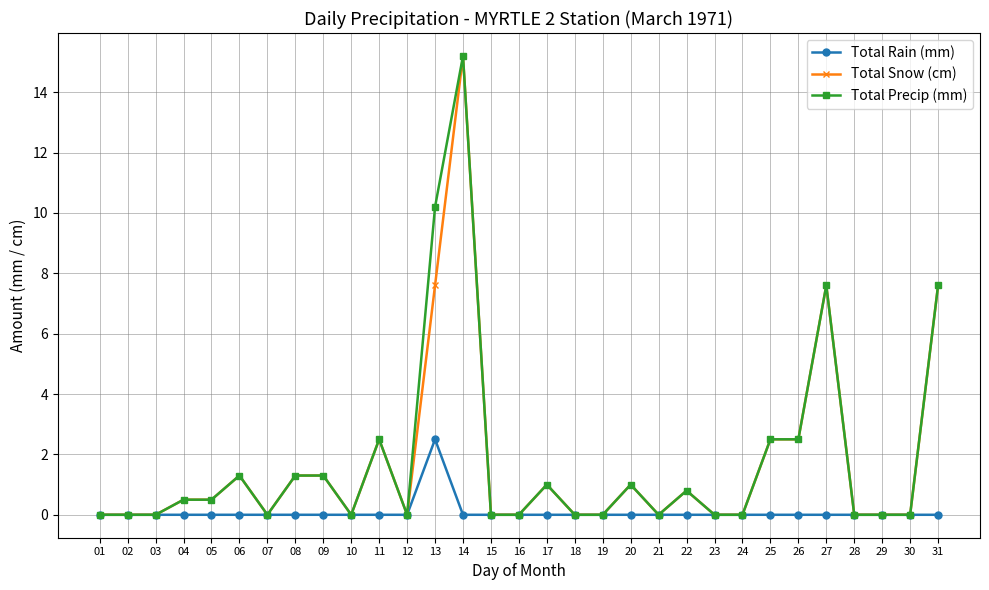

Which label corresponds to the largest value in the chart?

14